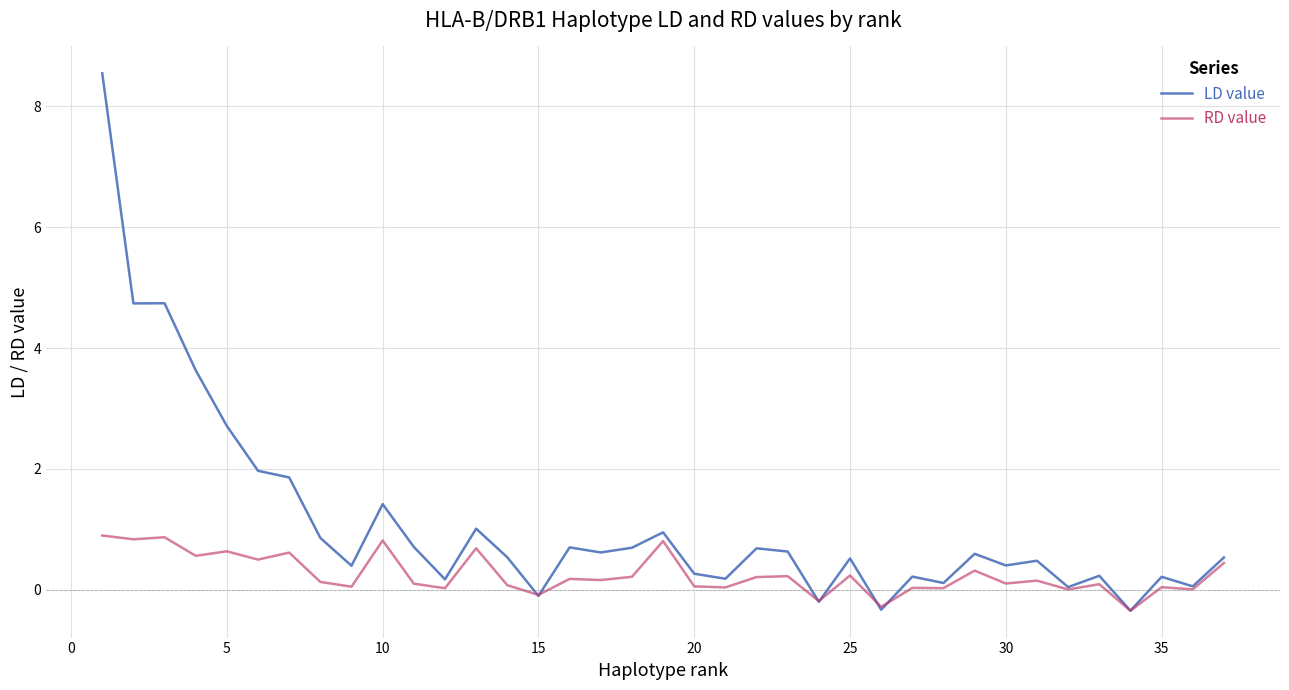

What is the maximum value for LD value?

8.5